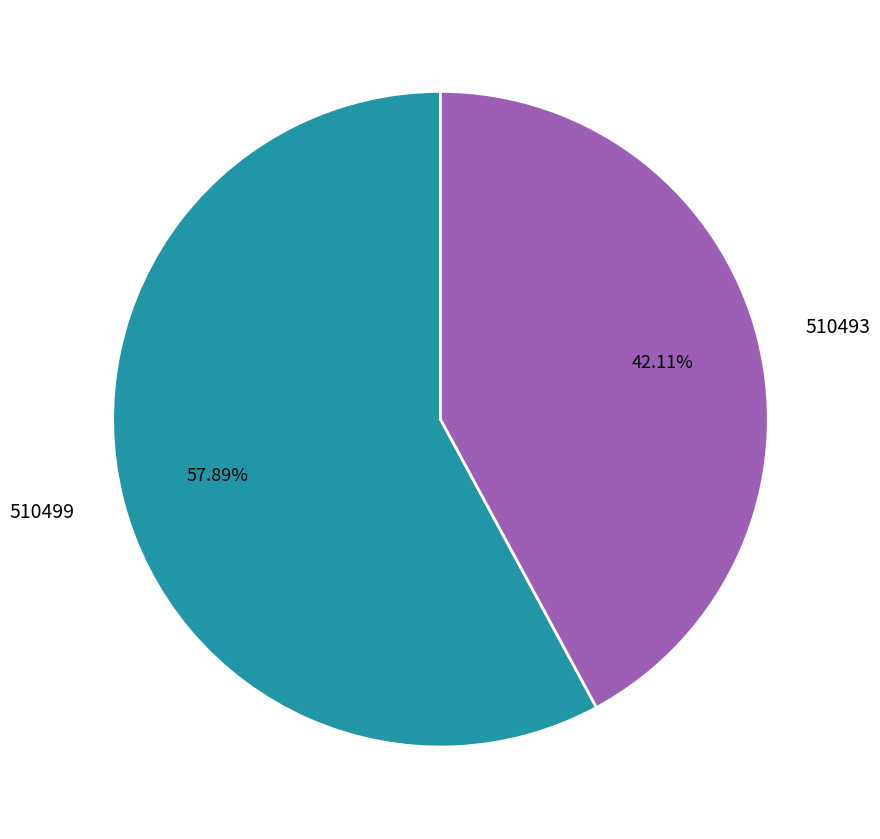

How many slices are in this pie chart?

2